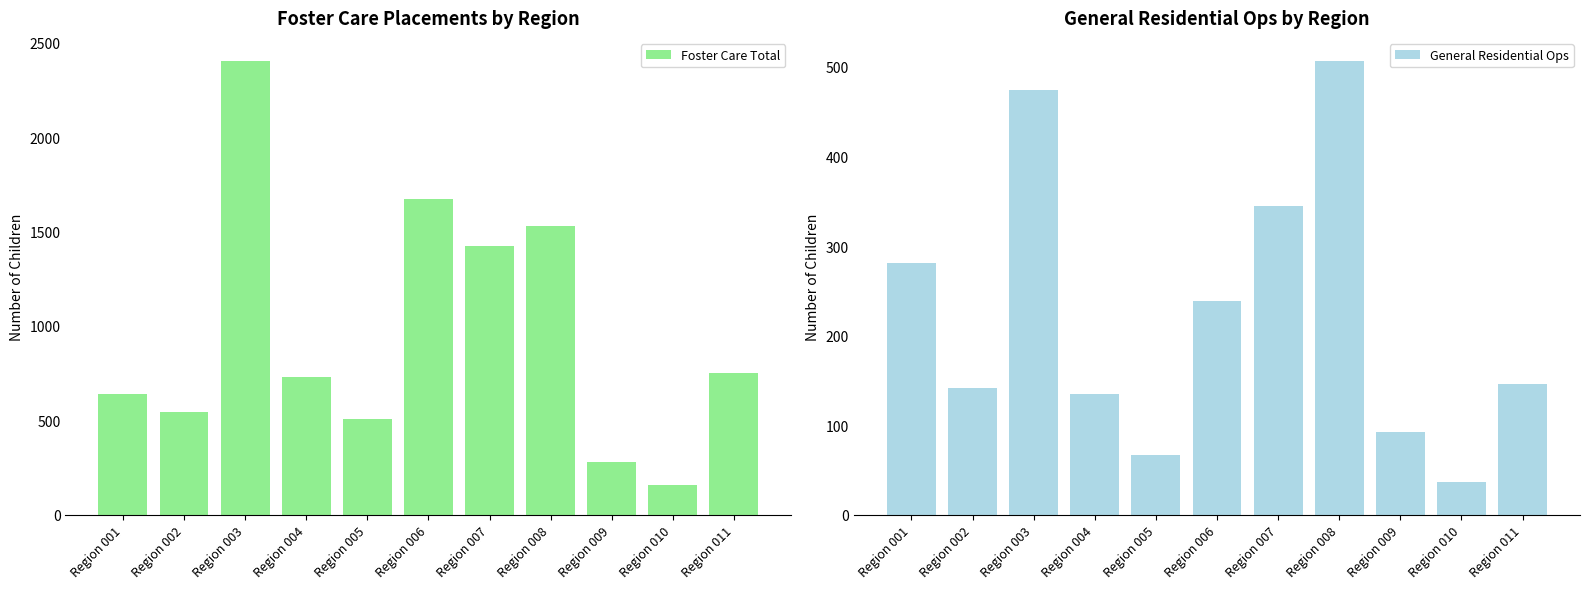

How many data points does each series have?

11